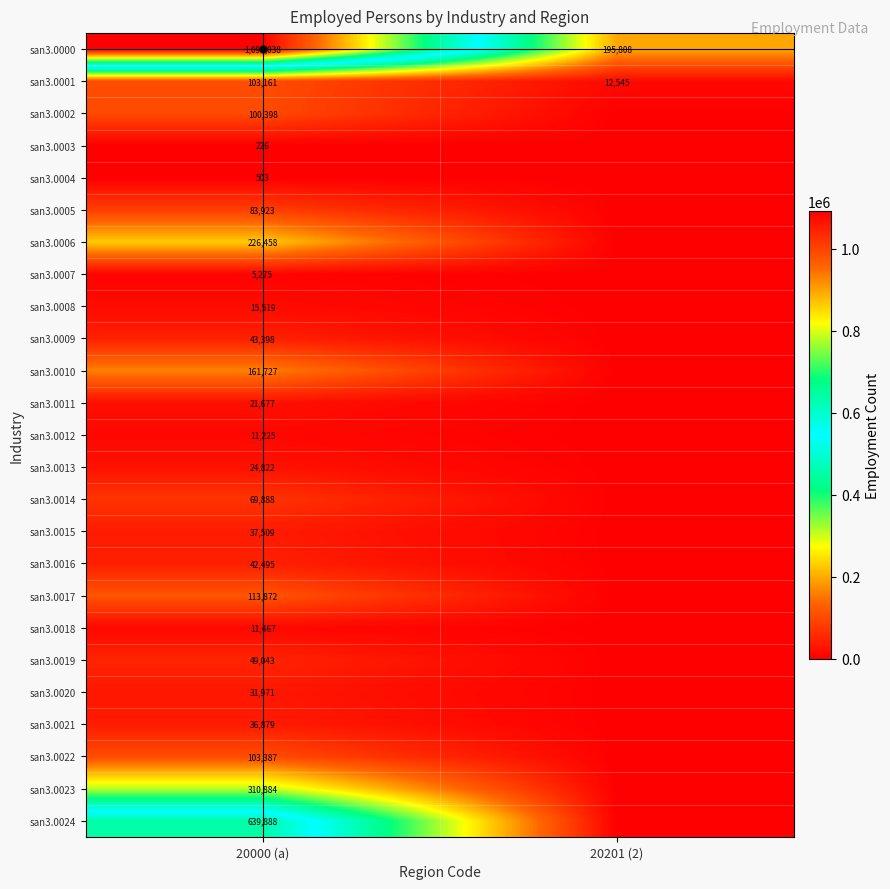

Is it true that san3.0001 equals 8473 at 20201 (2)?

False